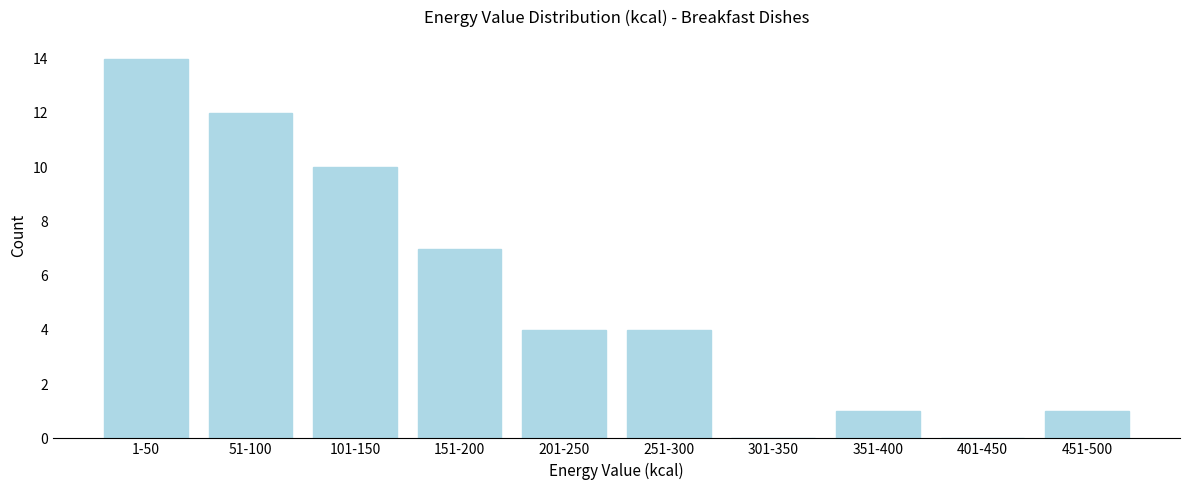

Reading left to right, transcribe all the data shown in this chart.

1-50=14	51-100=12	101-150=10	151-200=7	201-250=4	251-300=4	301-350=0	351-400=1	401-450=0	451-500=1